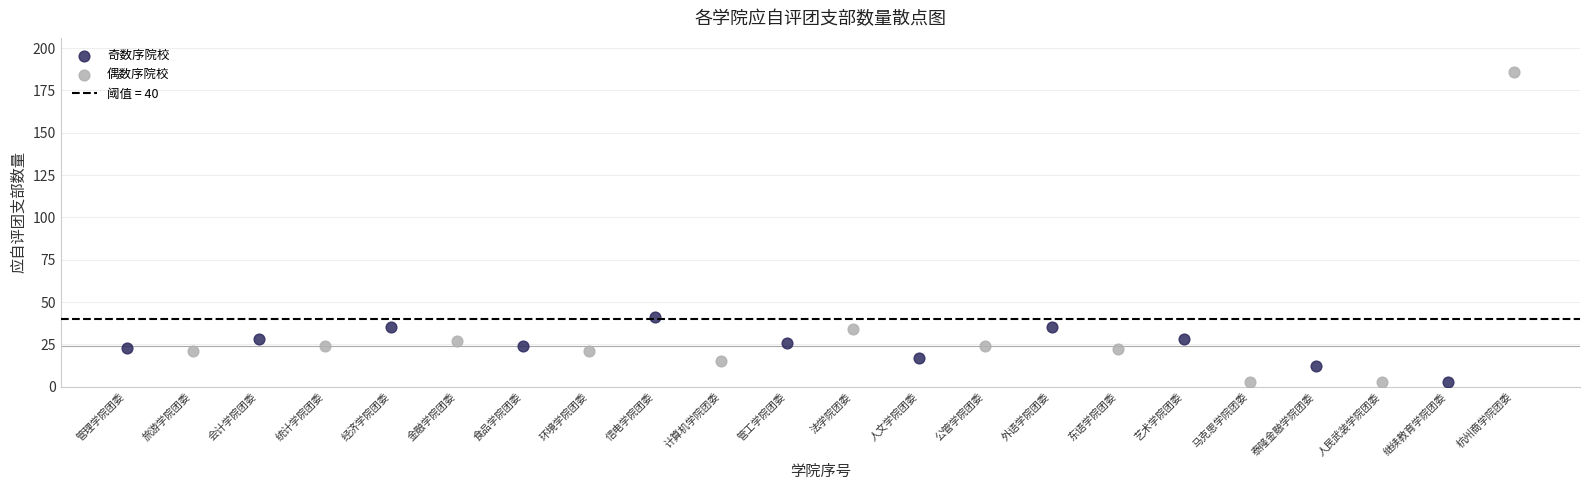

Which series contains the highest Y value?

偶数序院校